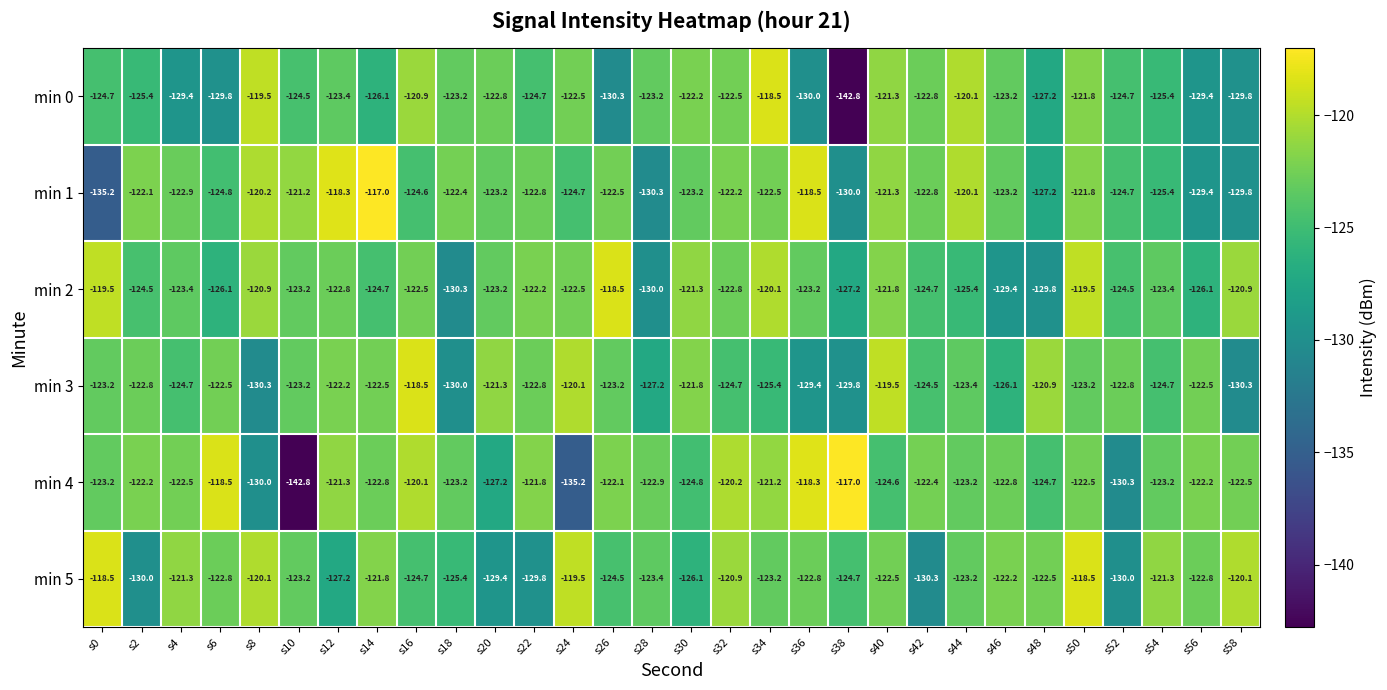

What is the minimum value for min 5?

-130.3